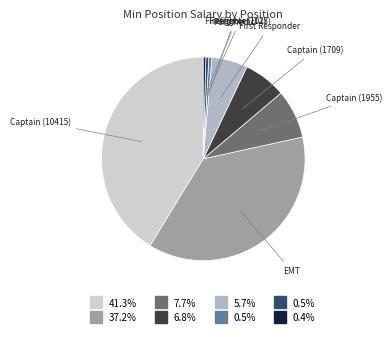

Is there a majority slice in this chart?

No